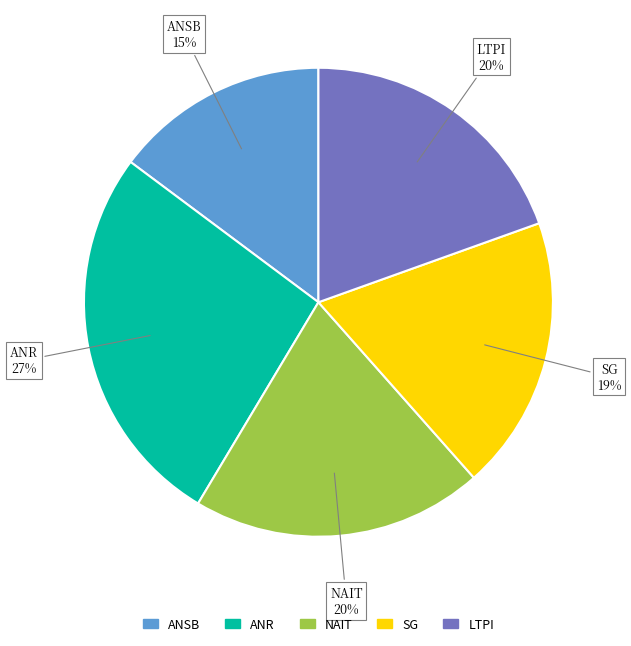

Is NAIT the majority of the pie?

No